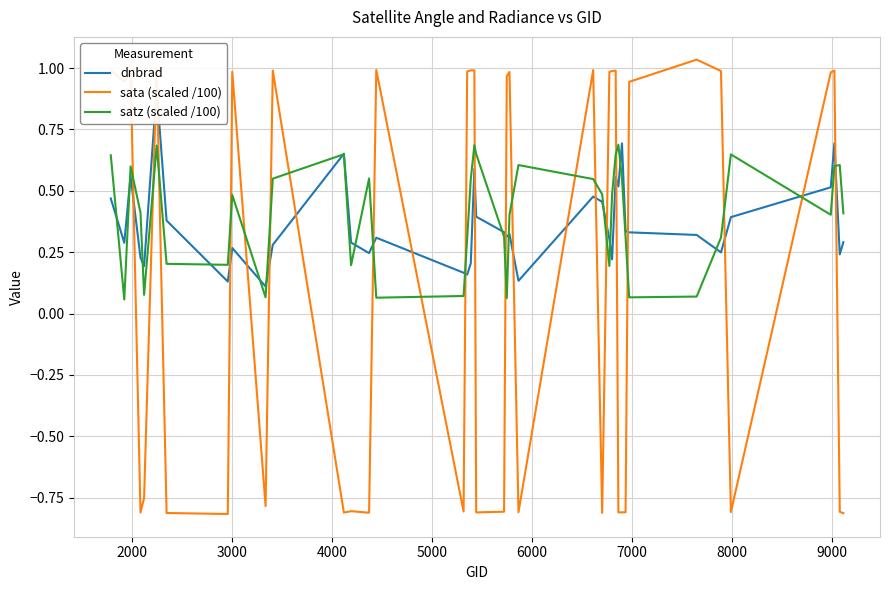

After their last crossing, which series has the higher values: sata (scaled /100) or satz (scaled /100)?

satz (scaled /100)